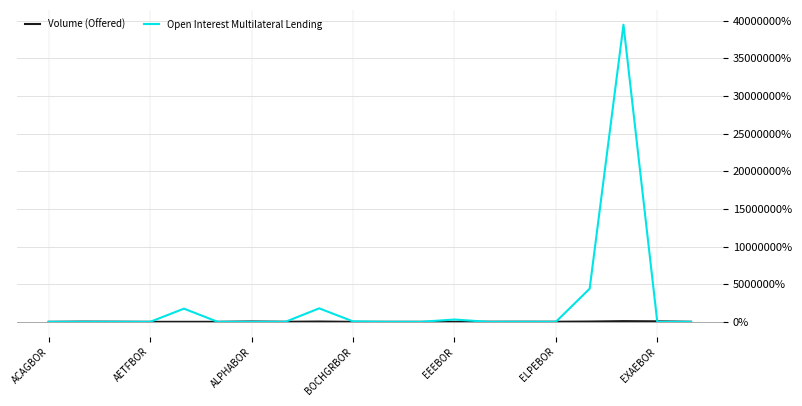

Which series ends up on top after the final intersection of Open Interest Multilateral Lending and Volume (Offered)?

Volume (Offered)